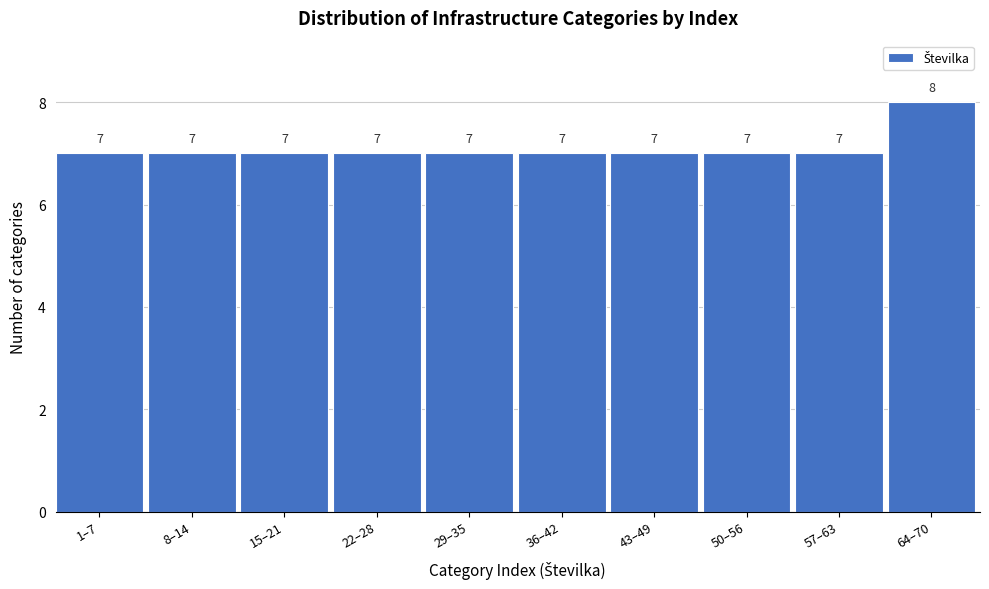

Reading left to right, what are all the values shown in this chart?

1–7=7	8–14=7	15–21=7	22–28=7	29–35=7	36–42=7	43–49=7	50–56=7	57–63=7	64–70=8